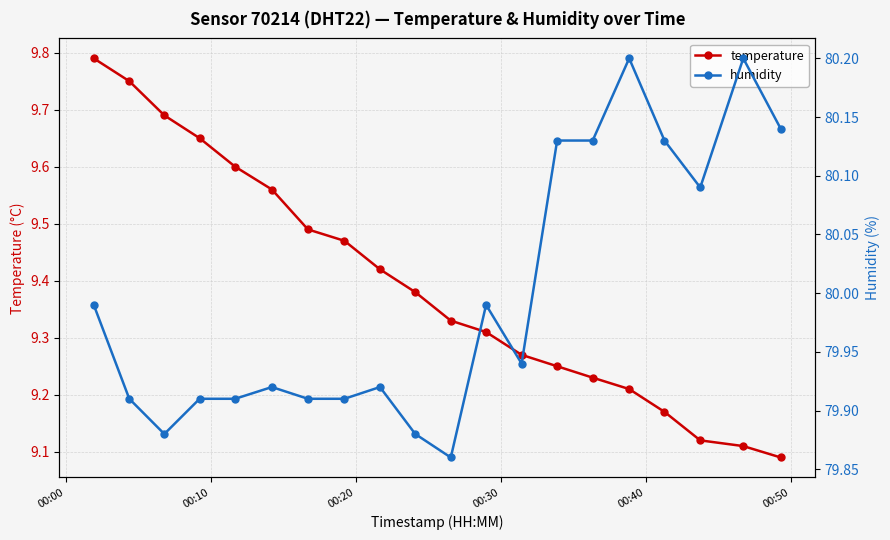

How many temperature values are between 9 and 10?

20